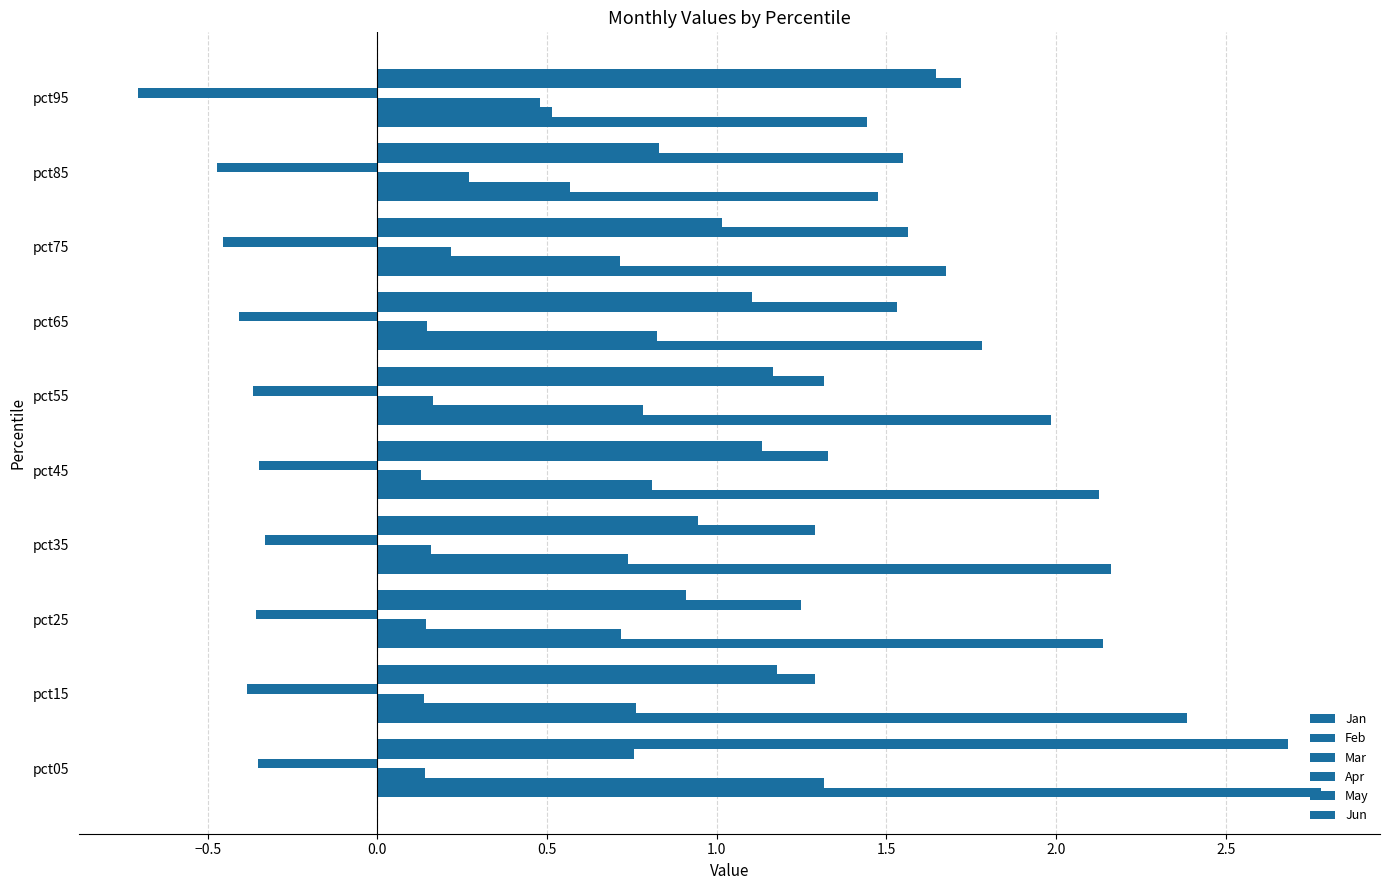

How many distinct data groups are displayed?

6